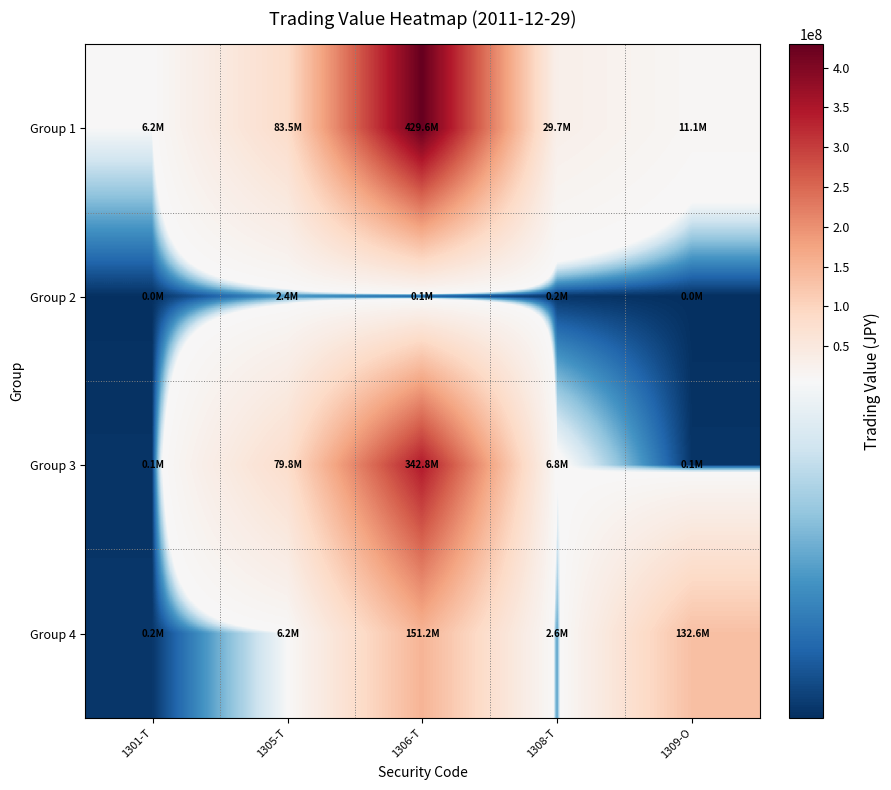

Reading right to left, list all the values displayed in this chart.

Group 1: 1309-O=11088970	1308-T=29666900	1306-T=429606380	1305-T=83450960	1301-T=6195000
Group 2: 1309-O=15710	1308-T=156000	1306-T=112780	1305-T=2424770	1301-T=40480
Group 3: 1309-O=139300	1308-T=6757150	1306-T=342831790	1305-T=79799740	1301-T=128000
Group 4: 1309-O=132555350	1308-T=2593145	1306-T=151189810	1305-T=6165700	1301-T=185700